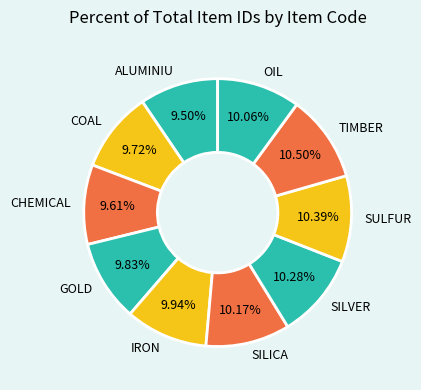

What is the ratio of the value at GOLD to the value at SILICA?

1.0